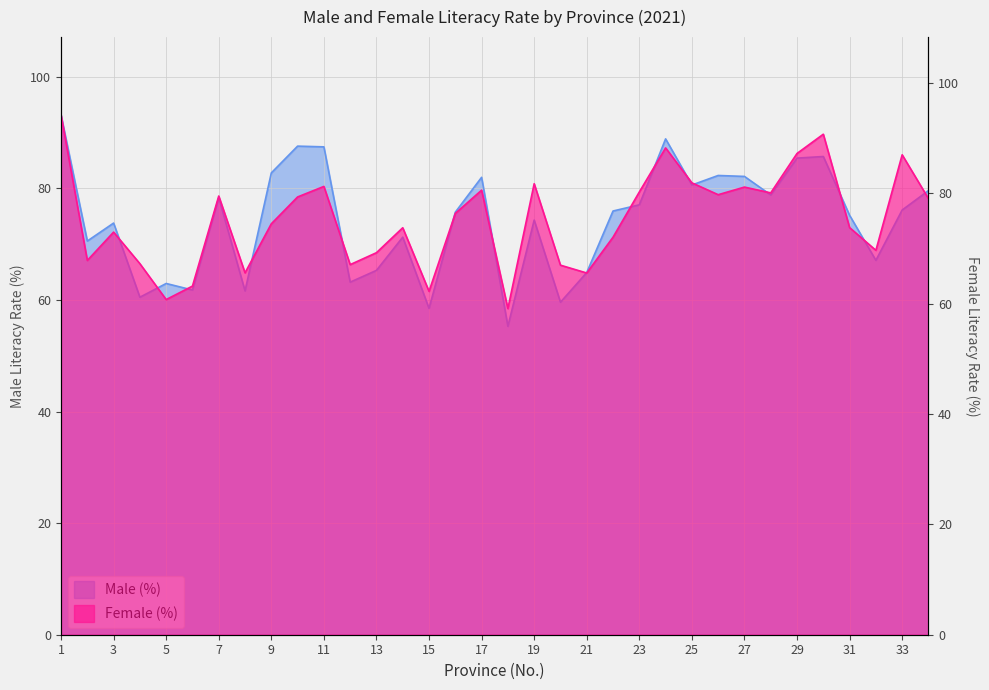

What is the value of the Female (%) point at the 27th from the left?

81.1